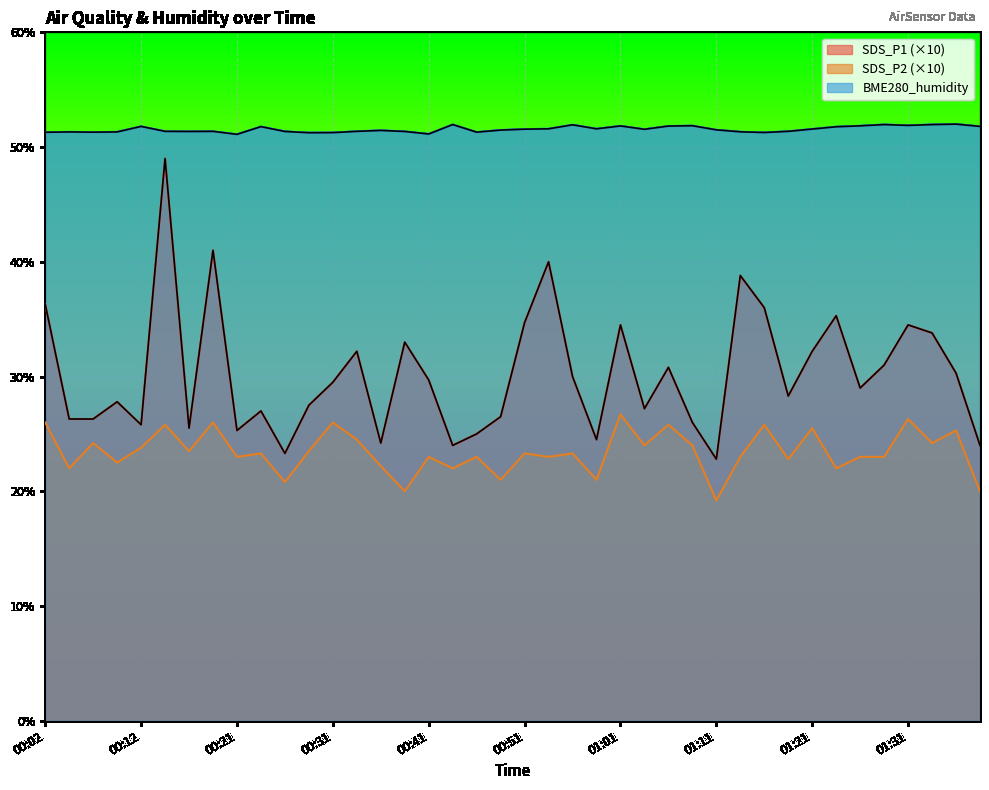

What is the difference between the highest and lowest values at 00:26?

30.6